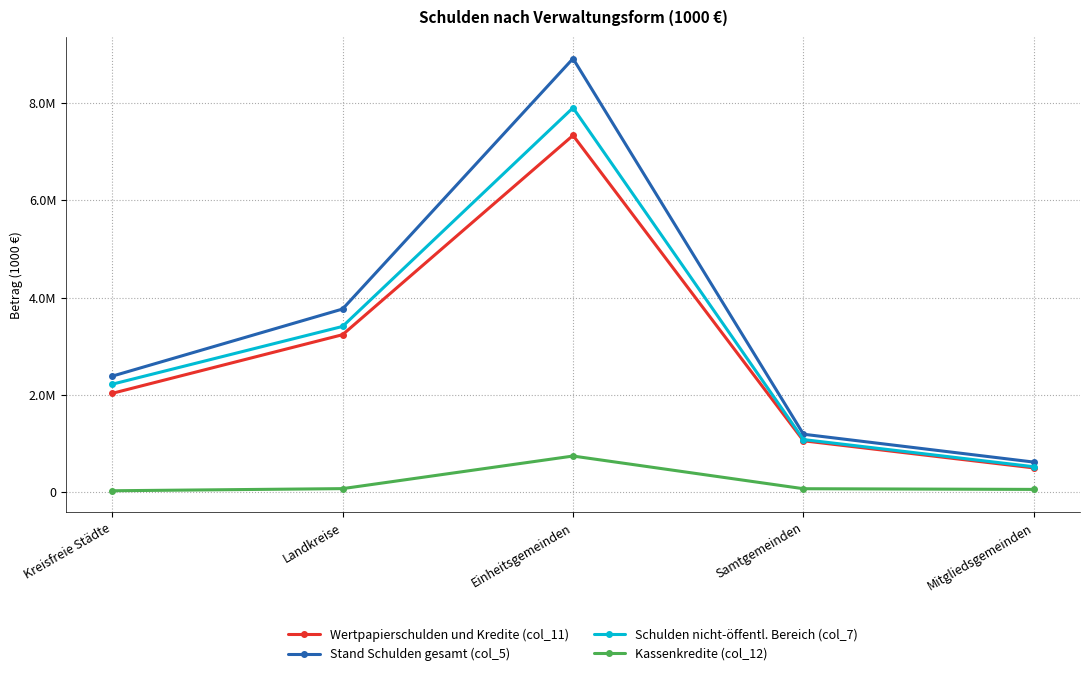

Is the value of Stand Schulden gesamt (col_5) at Samtgemeinden greater than the value of Schulden nicht-öffentl. Bereich (col_7) at Samtgemeinden?

Yes